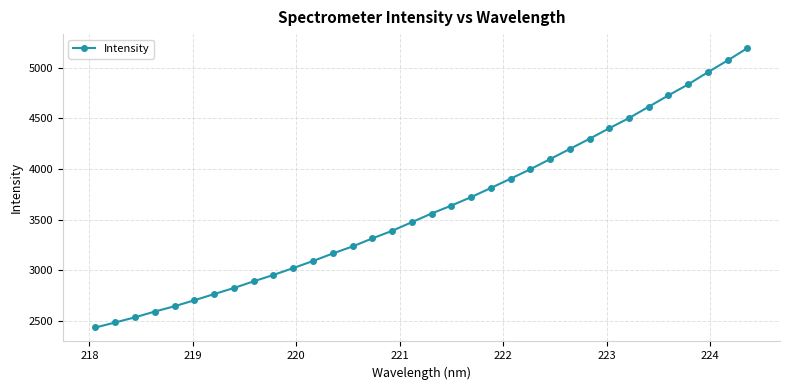

What is the difference between the second highest and minimum values?

2636.1